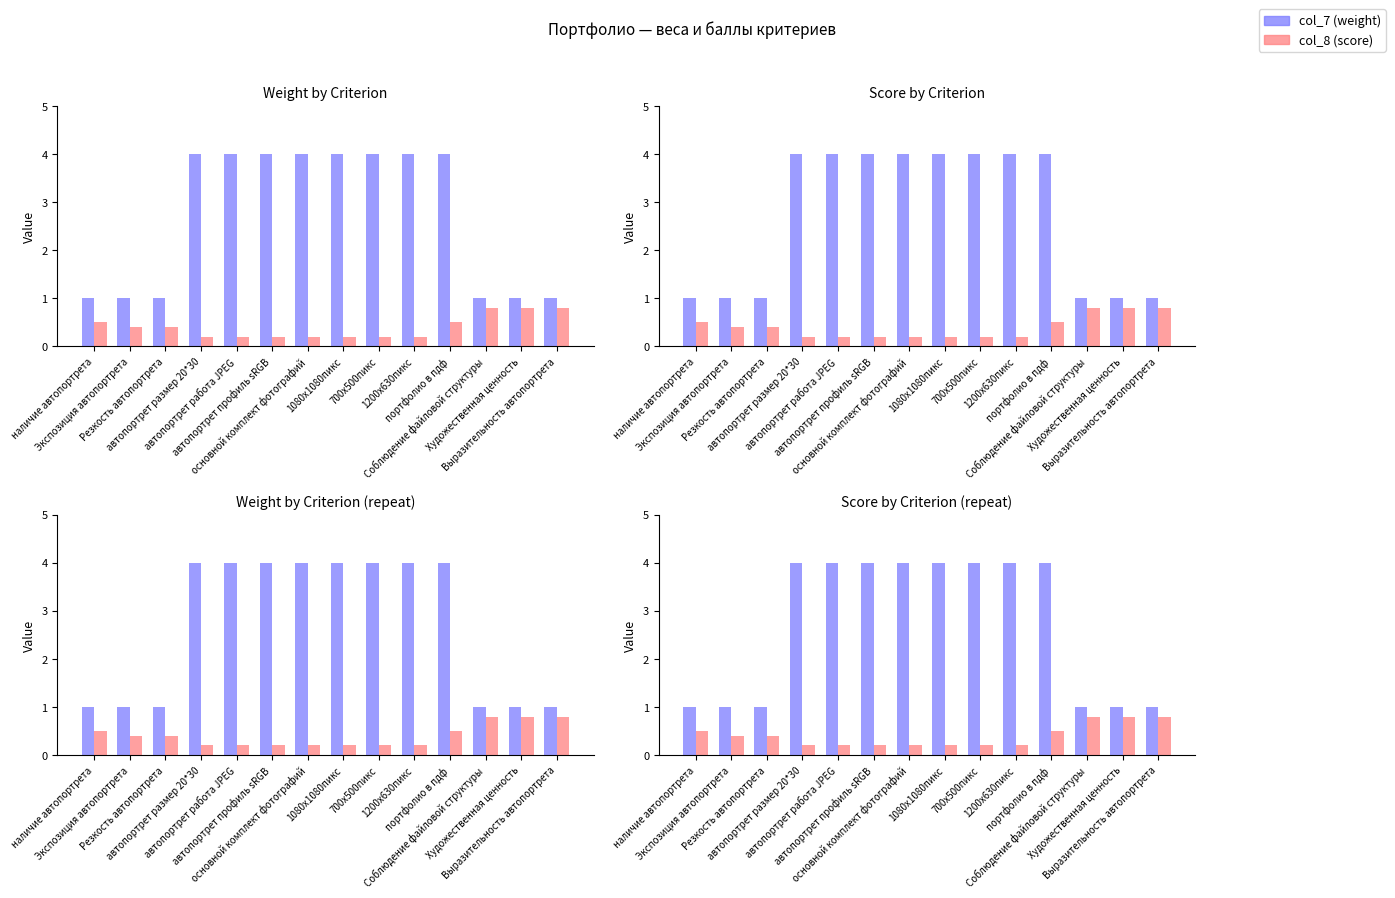

The value of col_7 (weight) at 1080х1080пикс is 4.0. True or false?

True